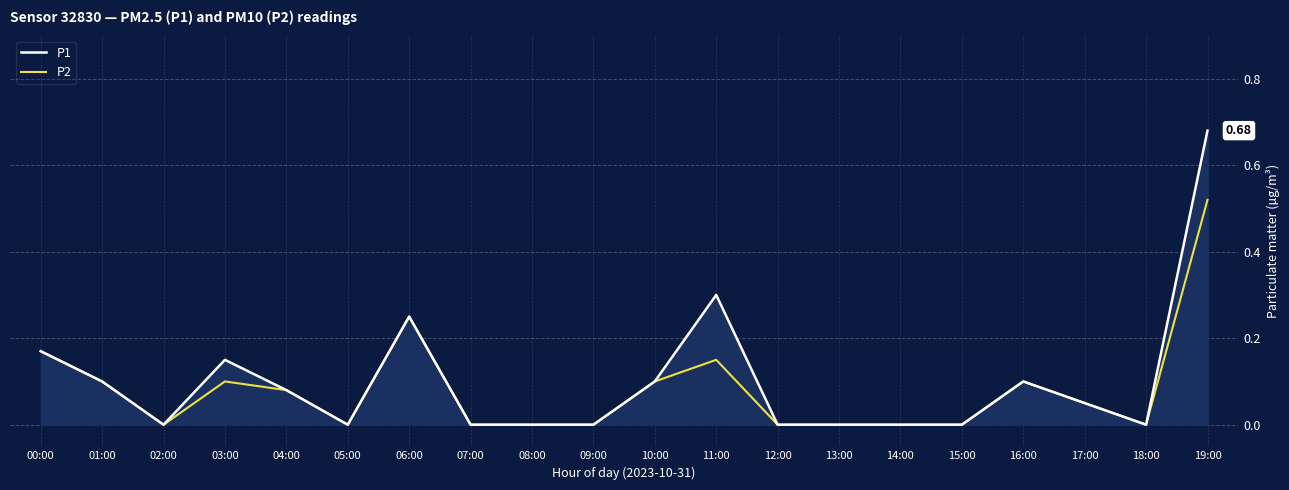

Which series has the widest spread of values?

P1